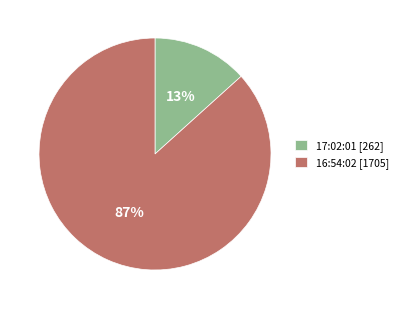

True or false: 17:02:01 accounts for 13% of the total.

True